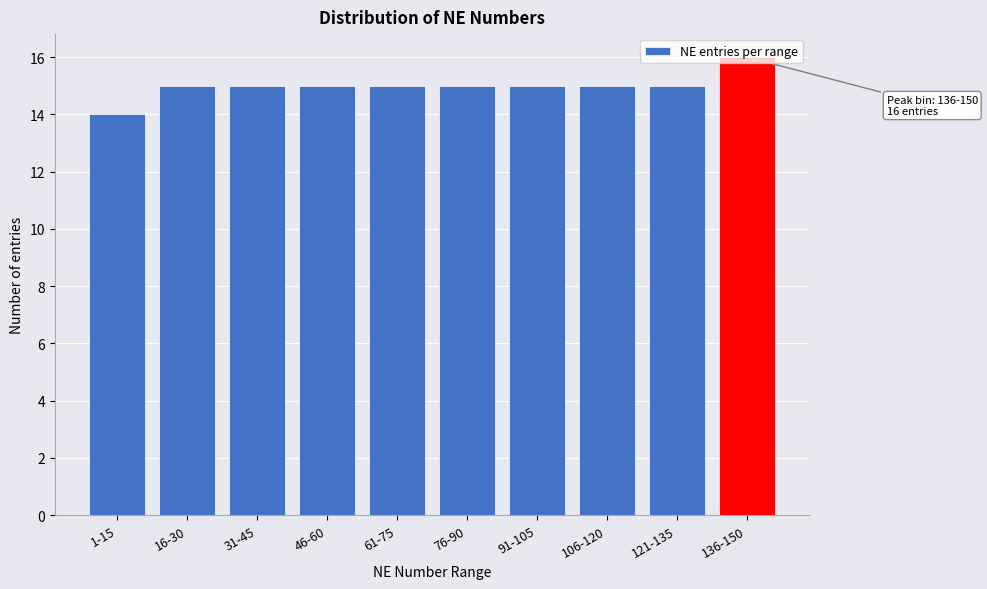

Which has a higher value, 136-150 or 121-135?

136-150